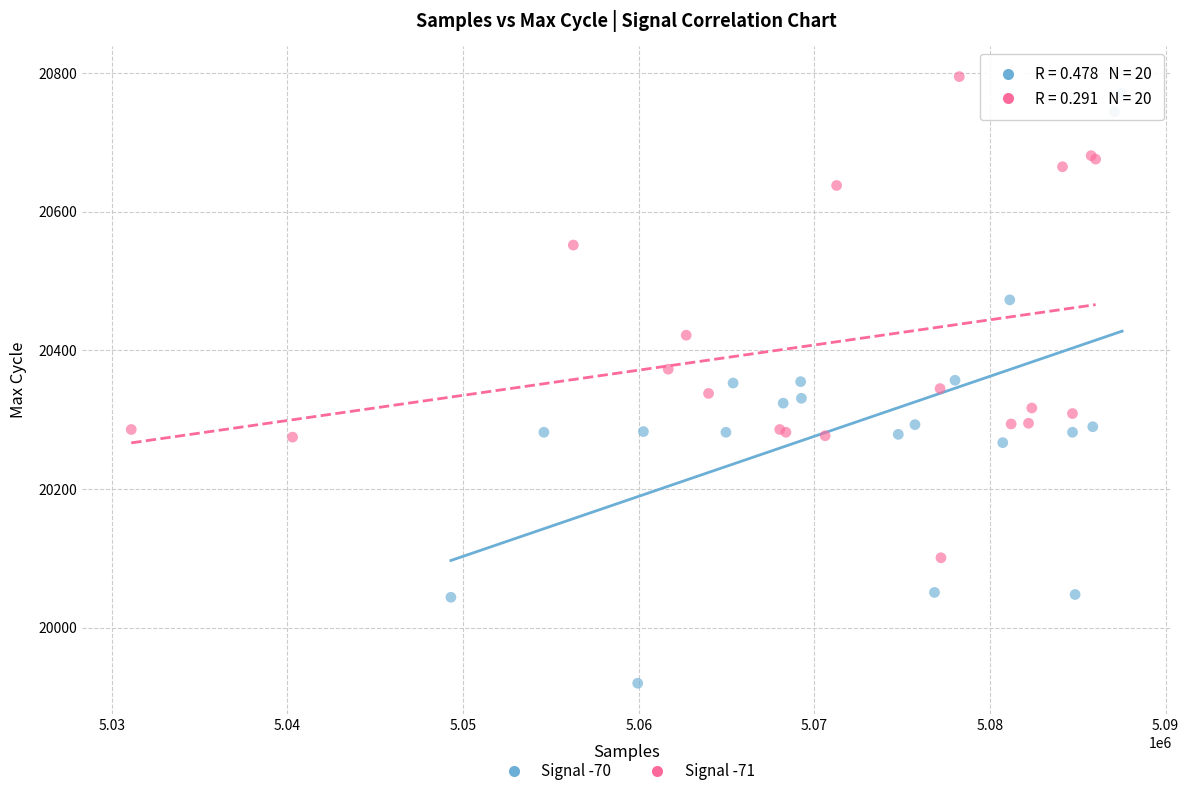

Which series has the largest Y range (max minus min)?

Signal -70